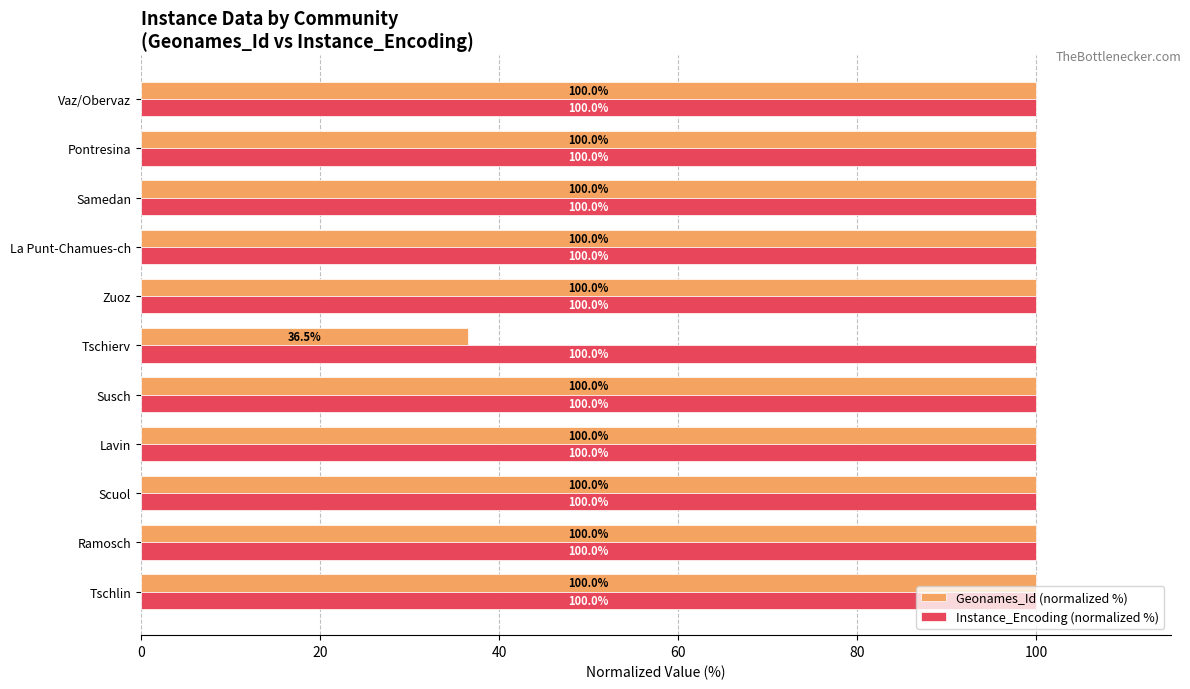

How many data points in Geonames_Id (normalized %) are above 99?

10